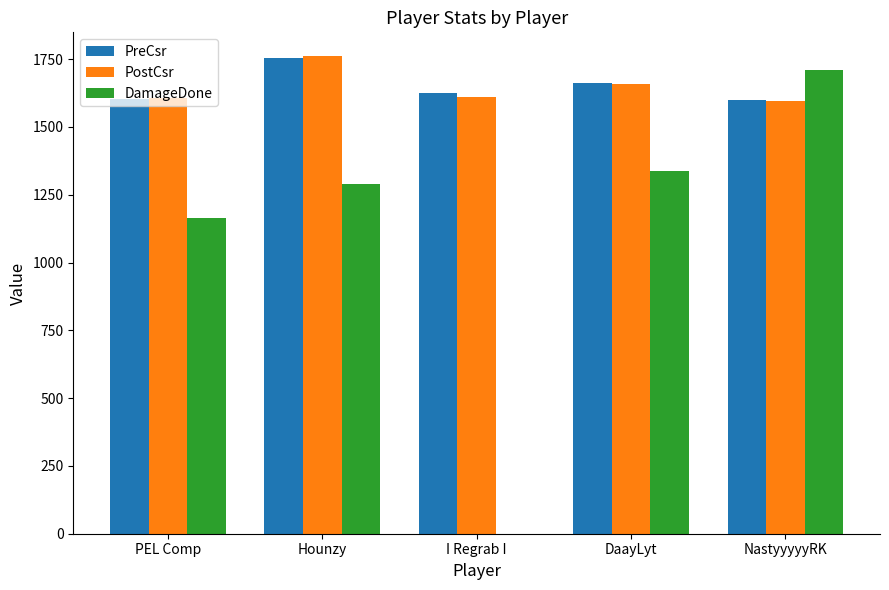

What is the sum of all PostCsr values?

8232